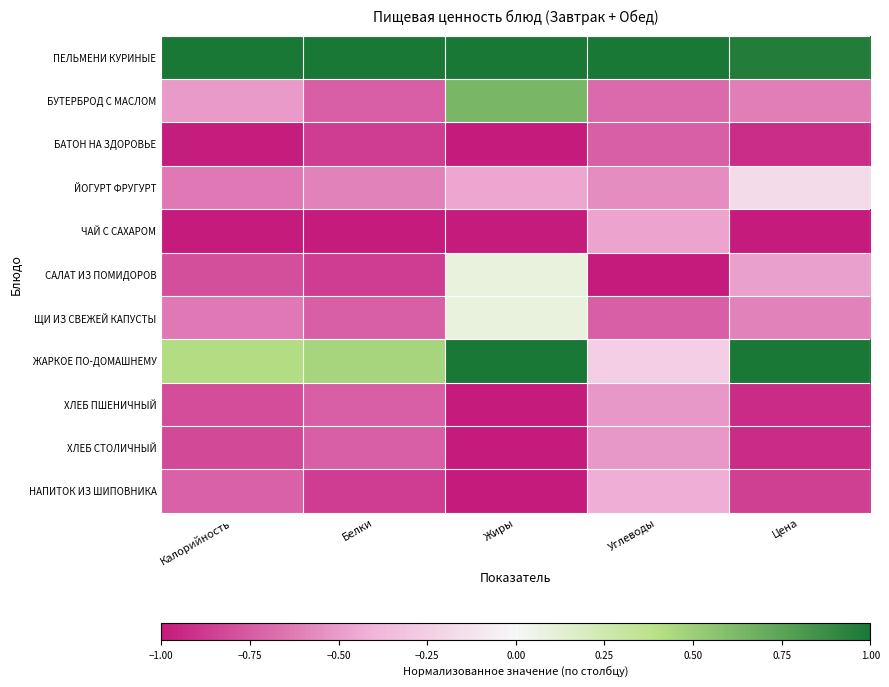

Between Белки and Углеводы, which is larger?

Белки